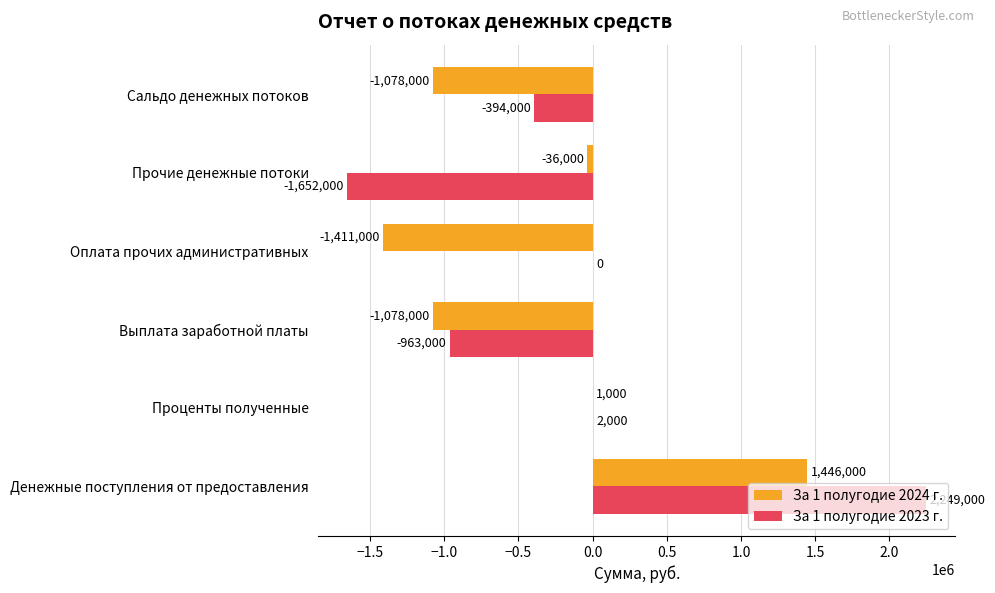

What value does the За 1 полугодие 2024 г. series have at Оплата прочих административных, to the nearest 100?

-1411000